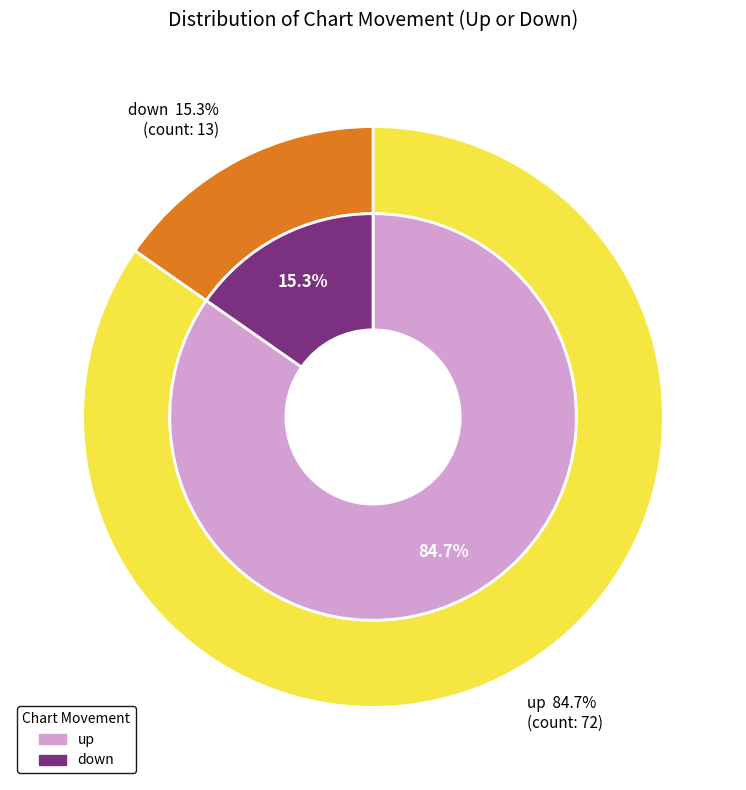

What is the ratio of the value at down to the value at up?

0.2